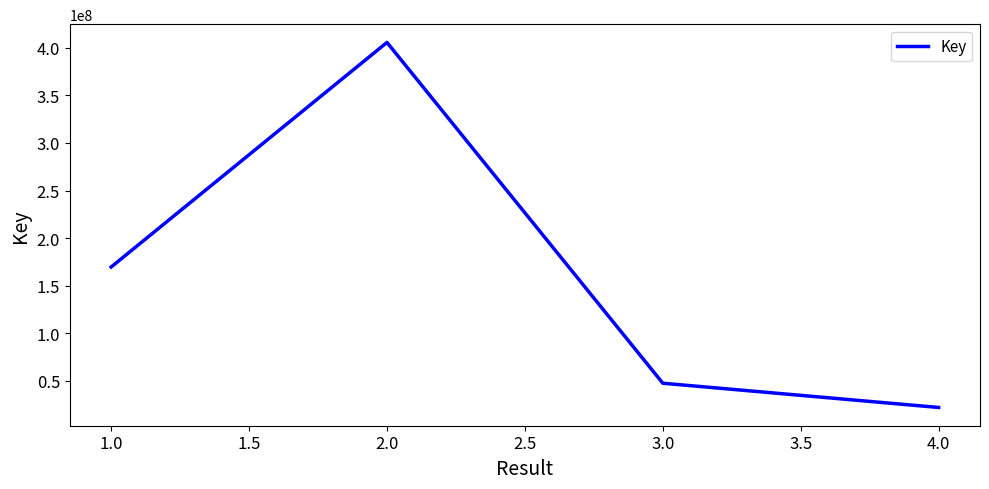

Reading left to right, transcribe all the data shown in this chart.

169684797	405558321	47646292	22189104